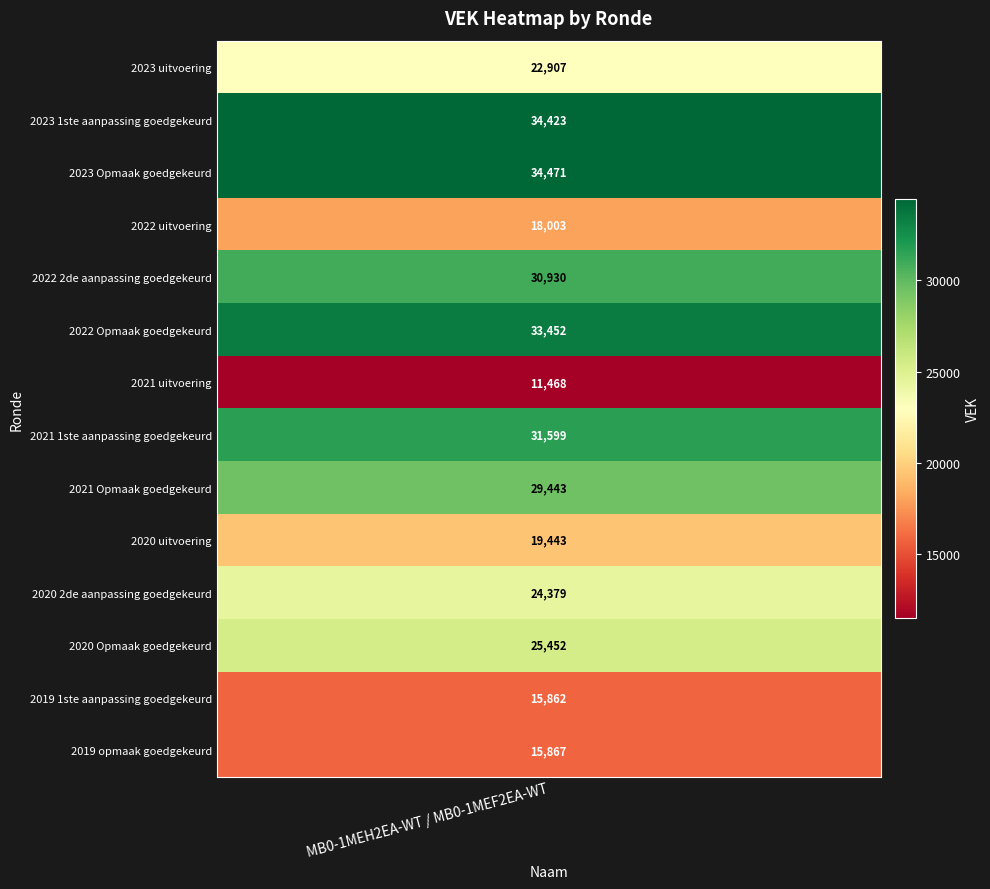

True or false: the data shows 22421 at 2019 1ste aanpassing goedgekeurd.

False